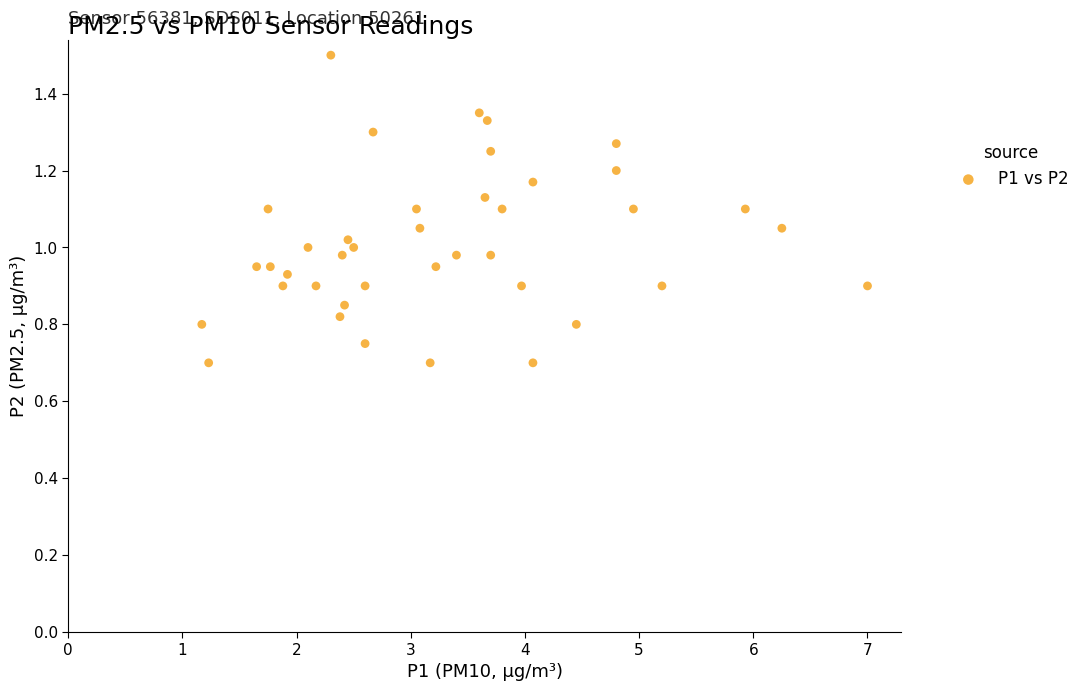

What is the range of X values (max minus min)?

5.8